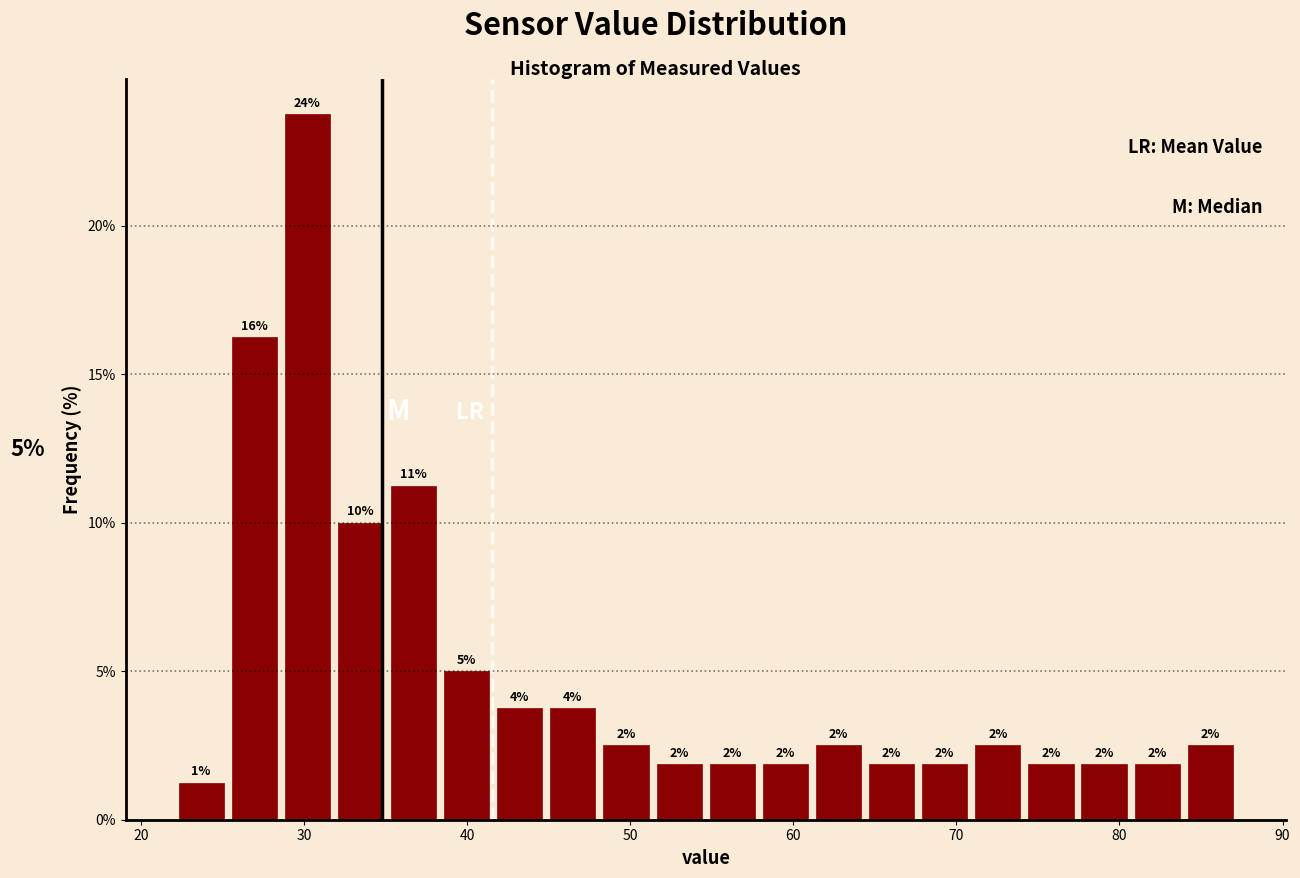

Around what value on the x-axis is the tallest bar? Give the approximate position of its centre, as read against the axis.

30